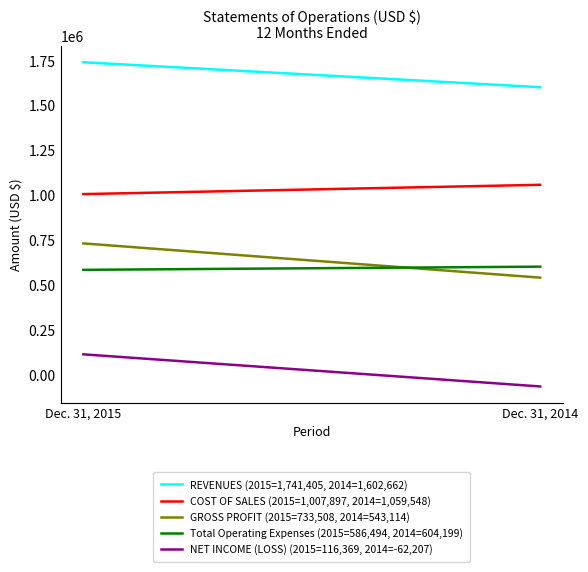

Is the value of COST OF SALES (2015=1,007,897, 2014=1,059,548) at Dec. 31, 2014 greater than the value of REVENUES (2015=1,741,405, 2014=1,602,662) at Dec. 31, 2014?

No